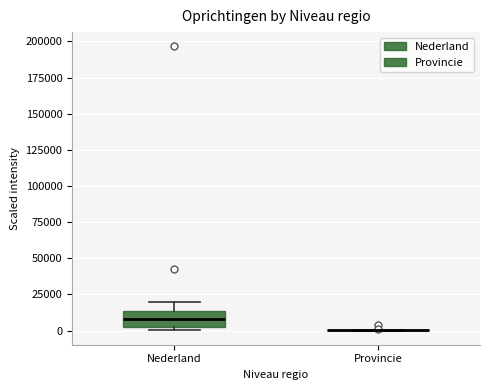

Reading left to right, read every box against the y-axis: the position of its median line, the range the box covers, and the ends of its whiskers. The values are not printed on the chart, so give them approximately, as read against the axis.

Nederland: median 10000, box 5000 to 15000, whiskers 0 to 20000
Provincie: box collapsed to a line at 0, whiskers 0 to 0